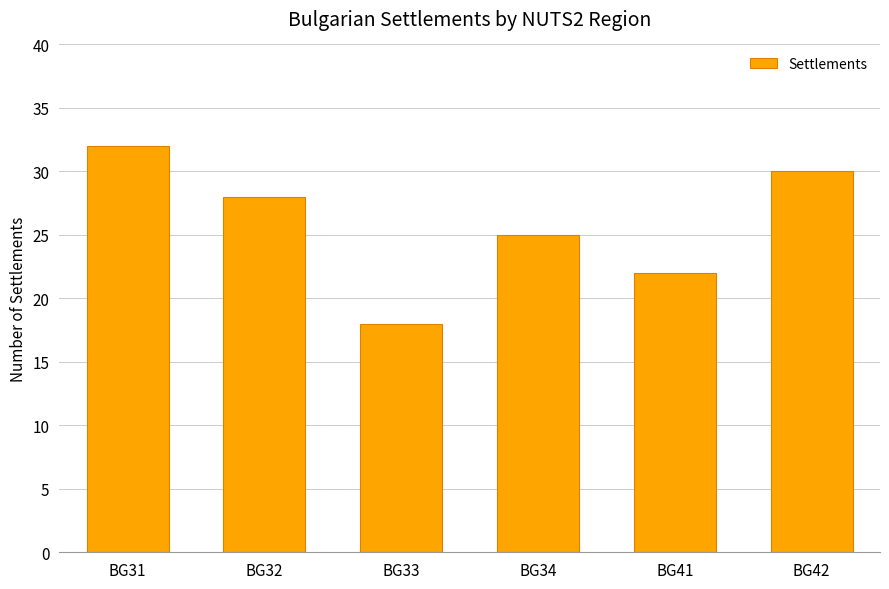

Reading right to left, transcribe all the data shown in this chart.

30	22	25	18	28	32